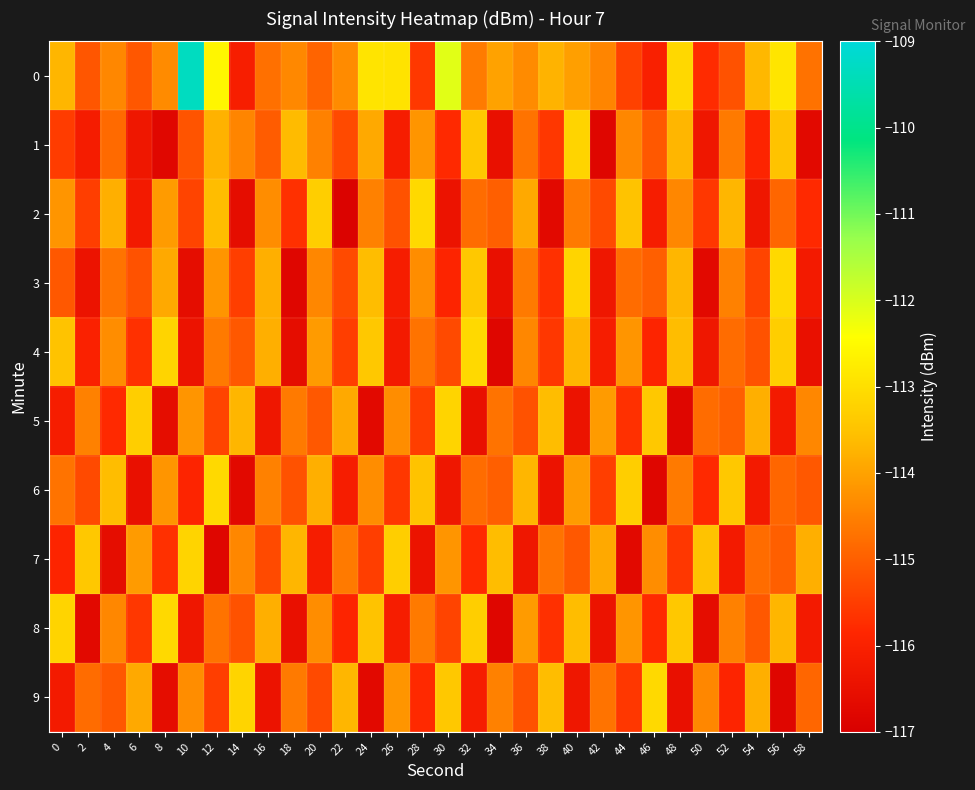

What is the minimum value shown in the chart?

-116.9